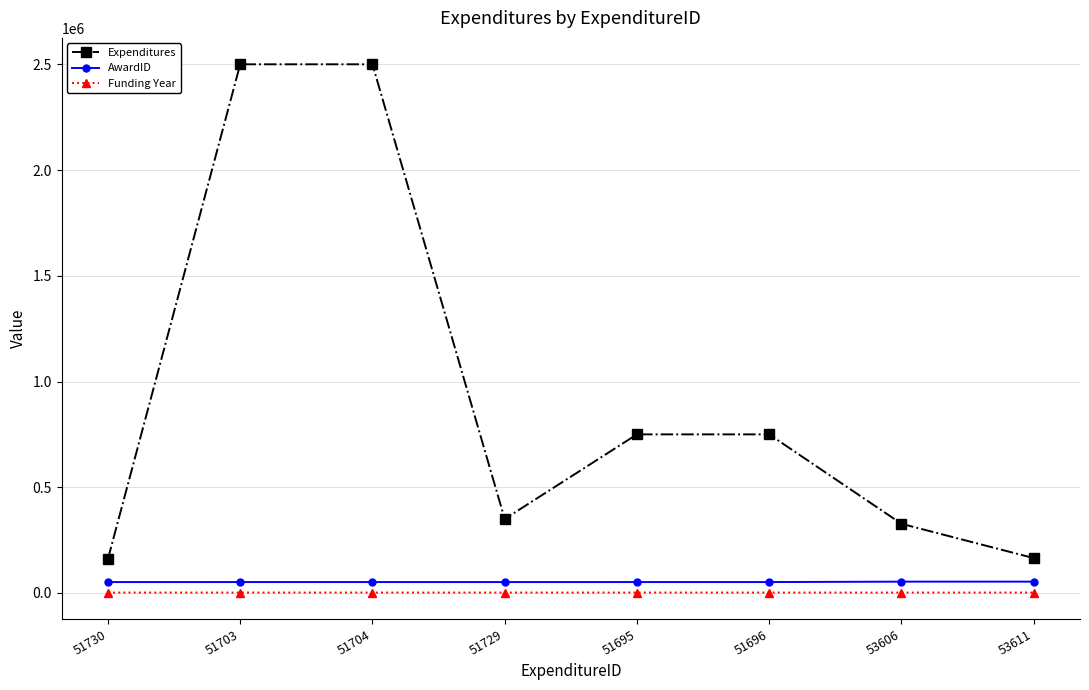

What is the difference between the maximum and minimum values in the AwardID series?

1995